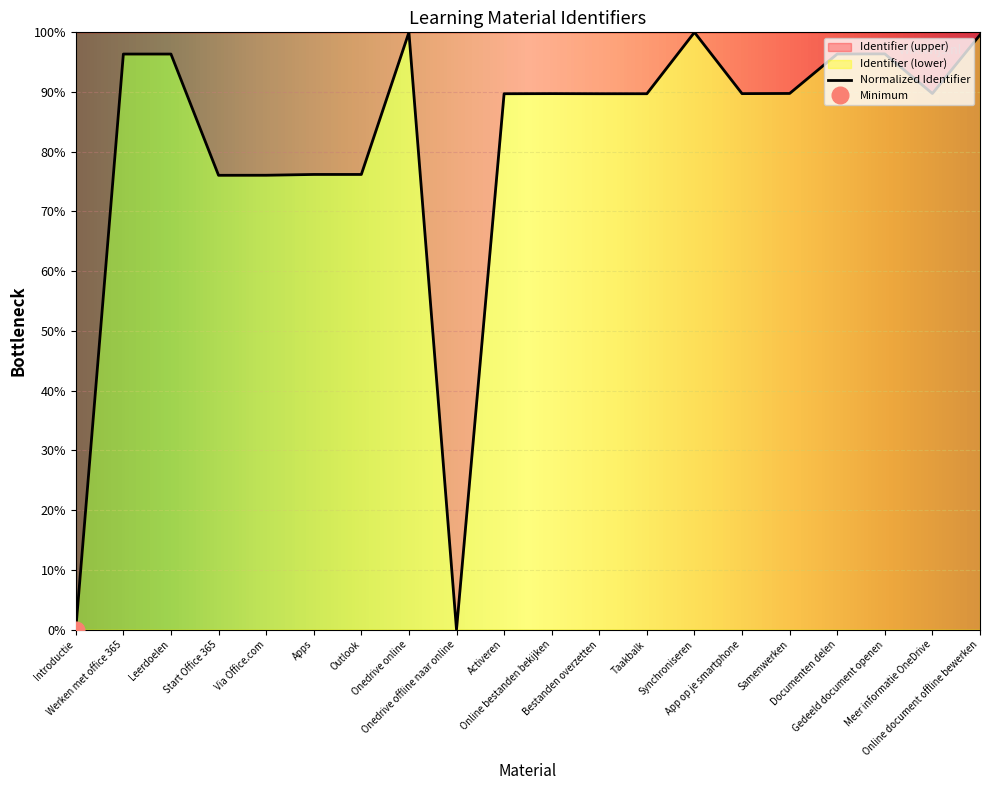

True or false: there are more than 2 points higher than both neighbors.

True